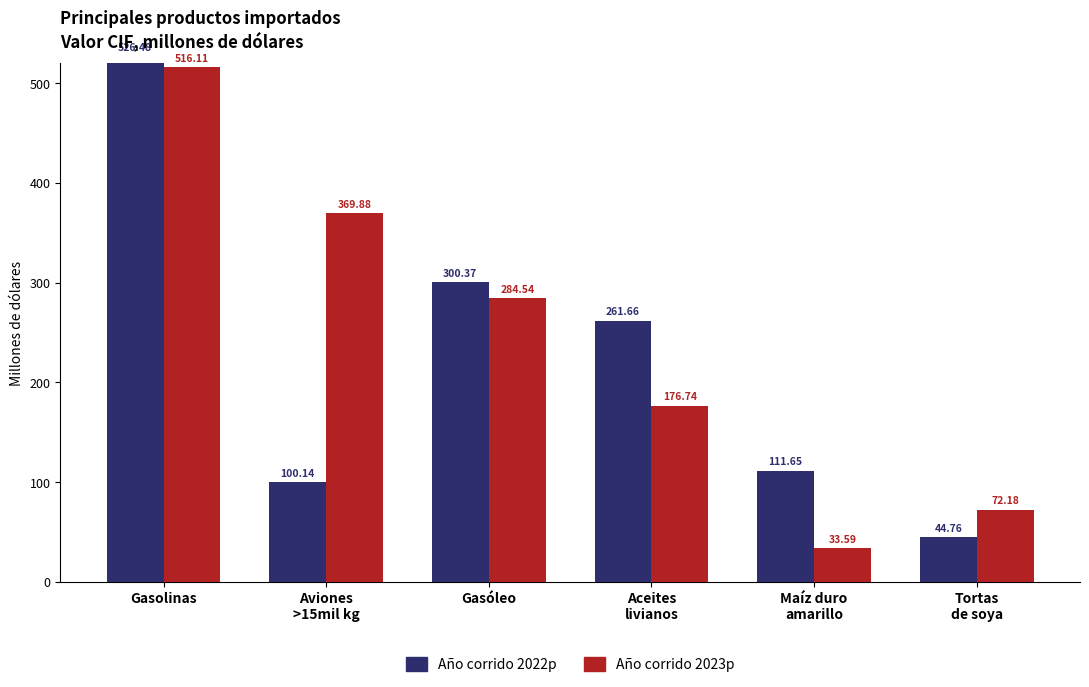

What are all the series names shown in the legend?

Año corrido 2022p, Año corrido 2023p